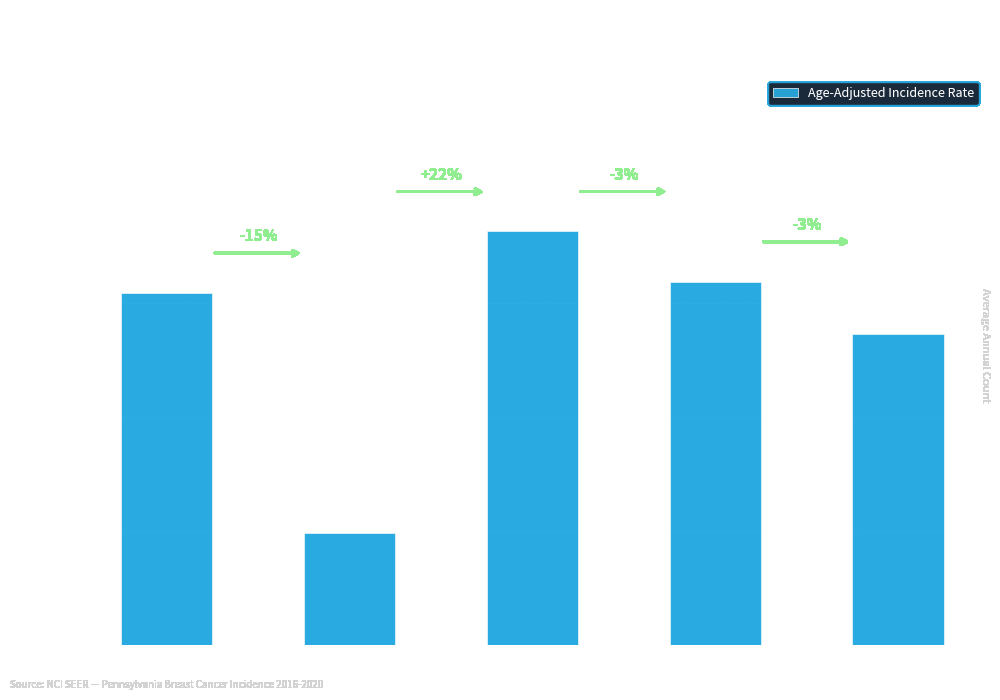

List the labels in order of value, largest first.

Montgomery
County, Bucks
County, Allegheny
County, Delaware
County, Philadelphia
County